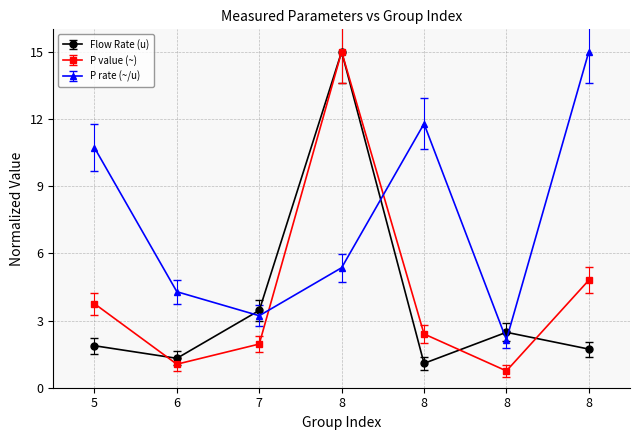

Is this an area chart (filled region under the line)?

No